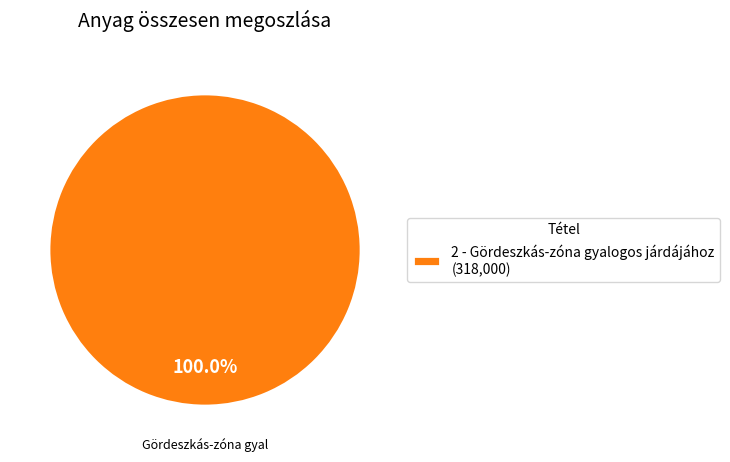

Is there a majority slice in this chart?

Yes